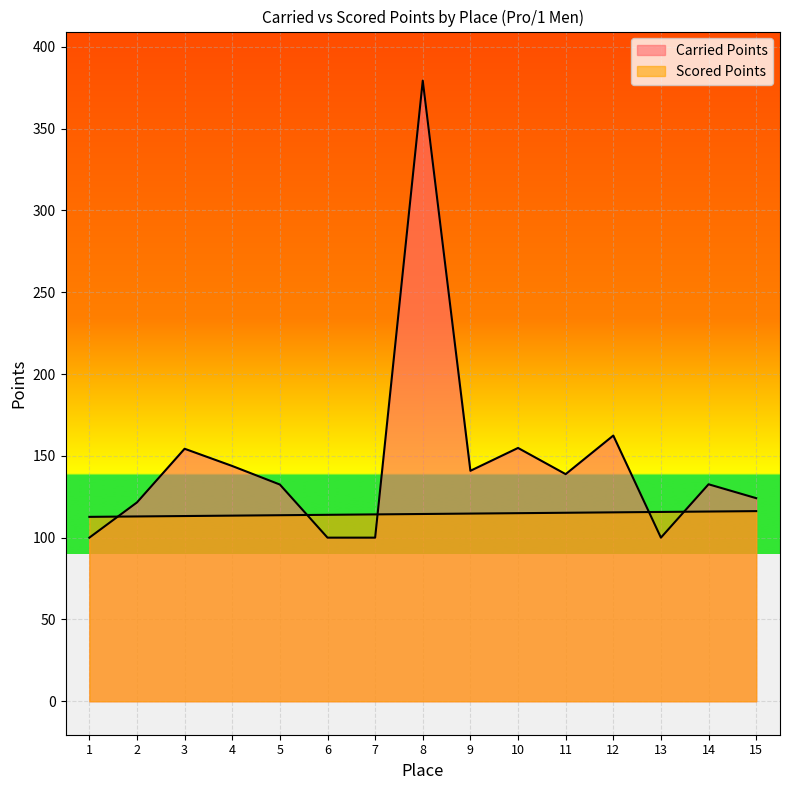

What are all the series names shown in the legend?

Carried Points, Scored Points